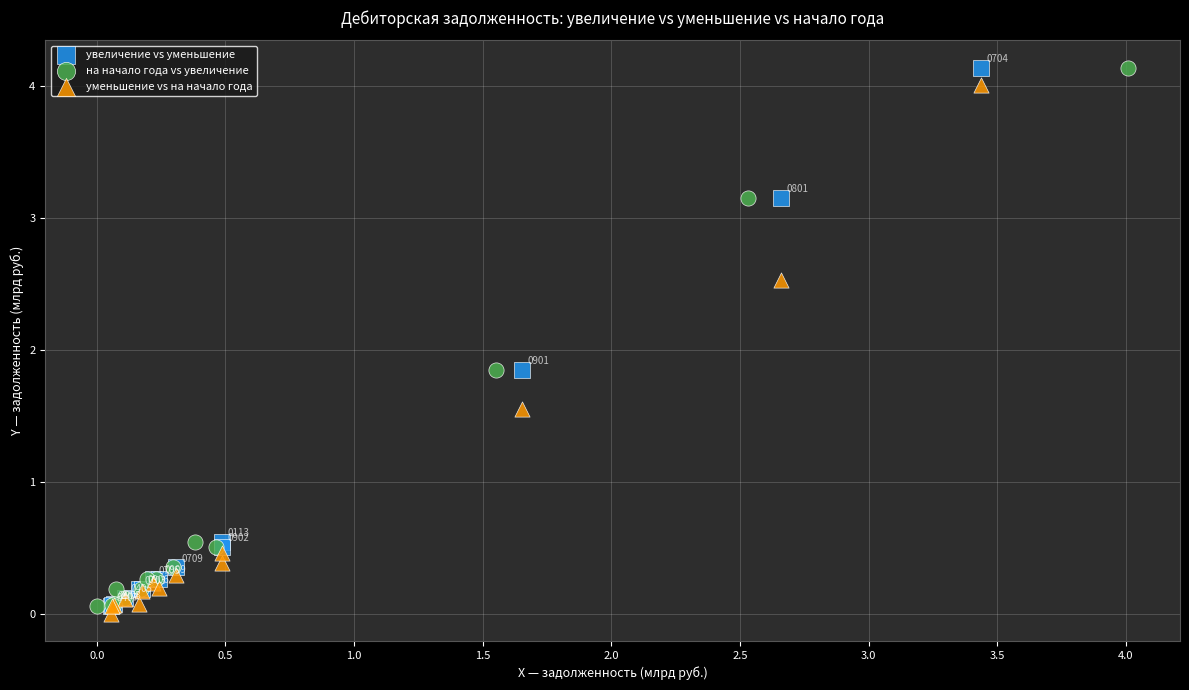

What are all the series names shown in the legend?

увеличение vs уменьшение, на начало года vs увеличение, уменьшение vs на начало года